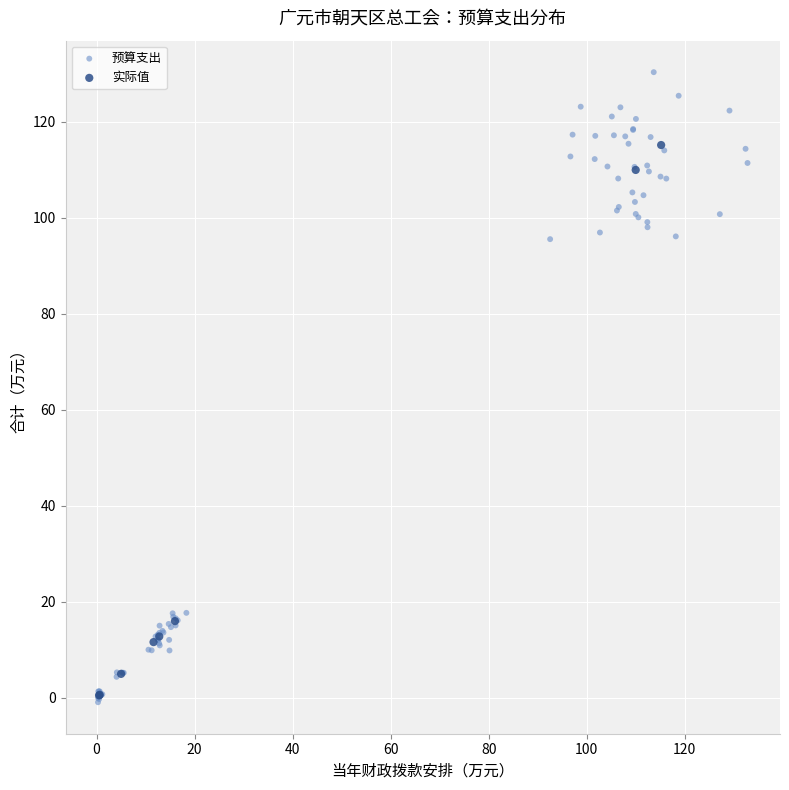

Which series contains the highest Y value?

预算支出